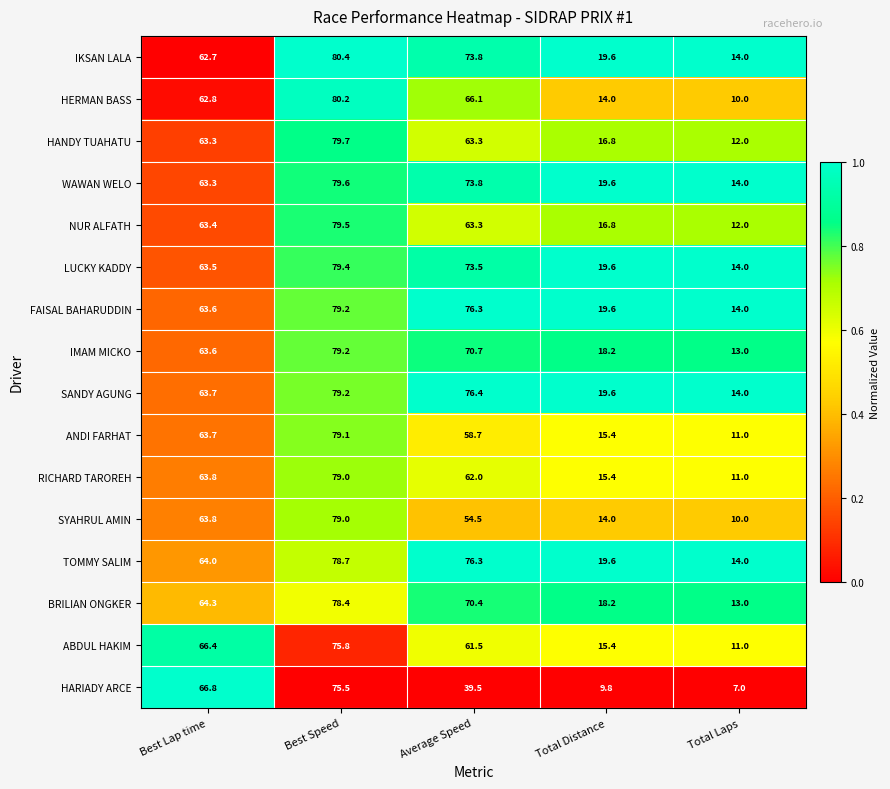

Rank the categories by NUR ALFATH value from highest to lowest.

Best Speed, Best Lap time, Average Speed, Total Distance, Total Laps